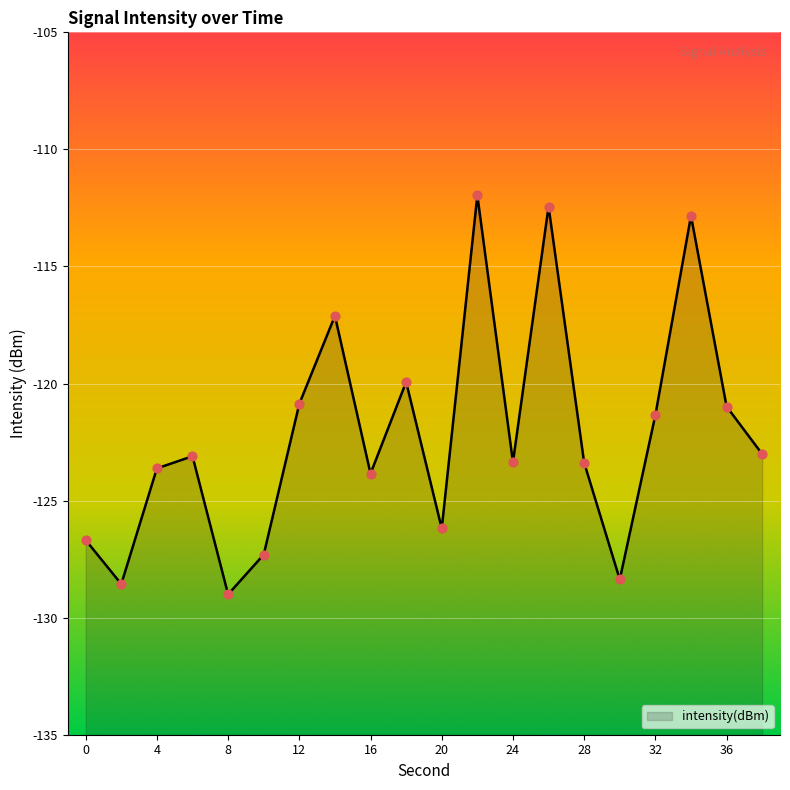

What is the change in value from 4 to 20?

-2.6